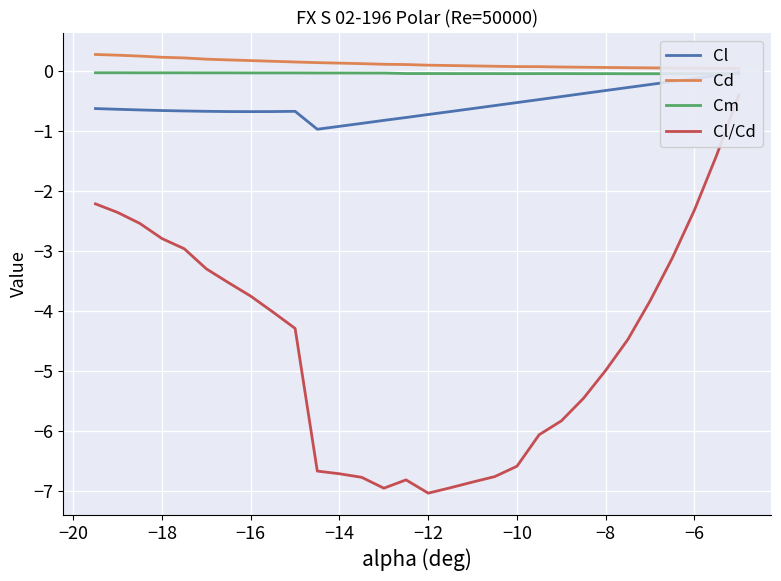

How many values in the Cl/Cd series exceed -4?

13